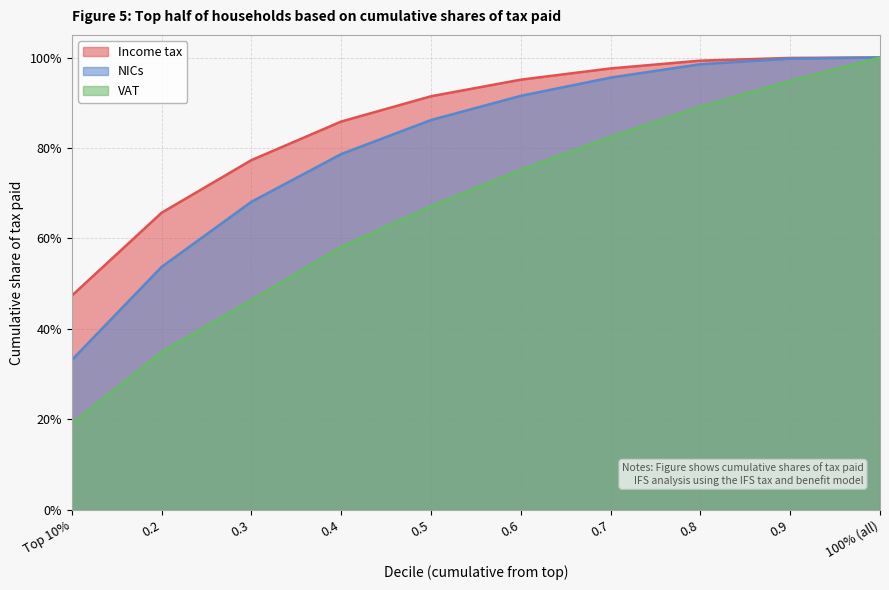

What is the difference between the NICs values at 0.5 and 0.9?

0.1